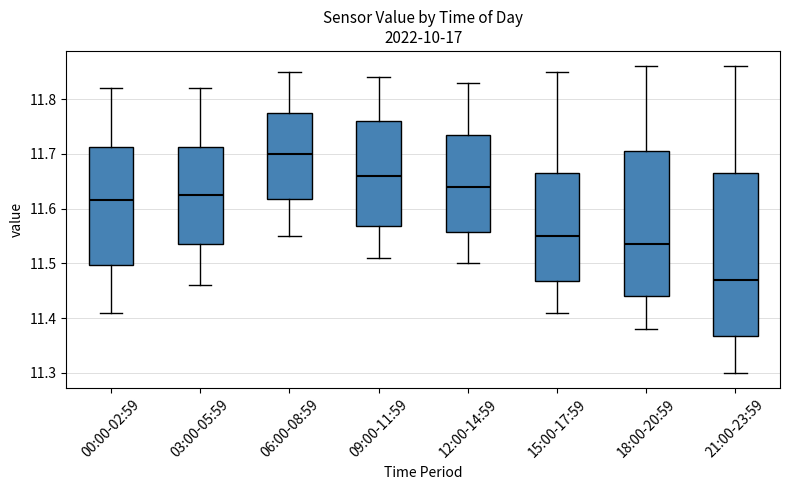

Which box's median line is the lowest?

21:00-23:59